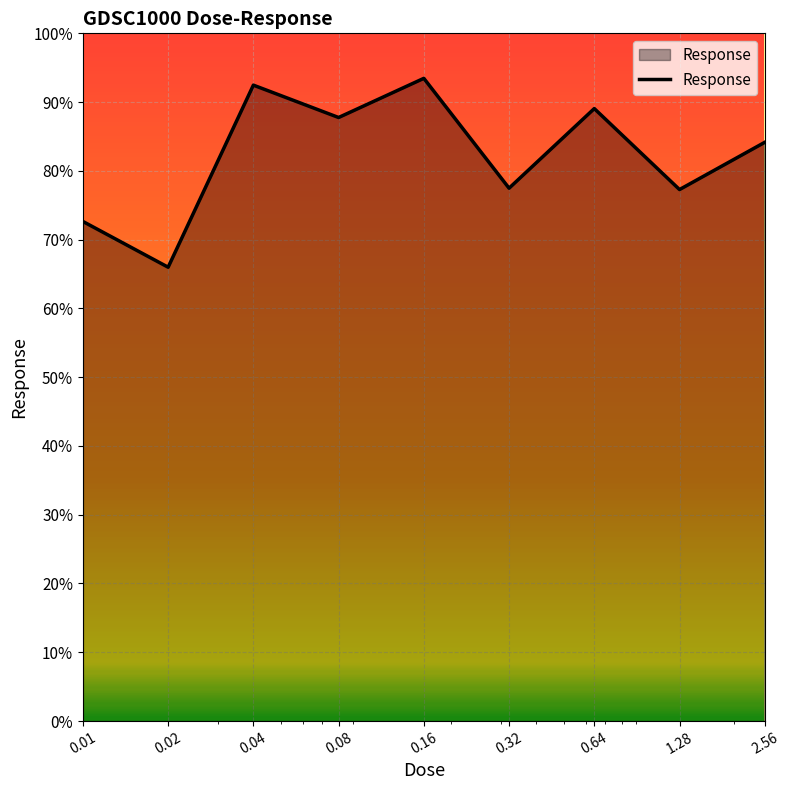

What is the minimum value shown in the chart?

66.0